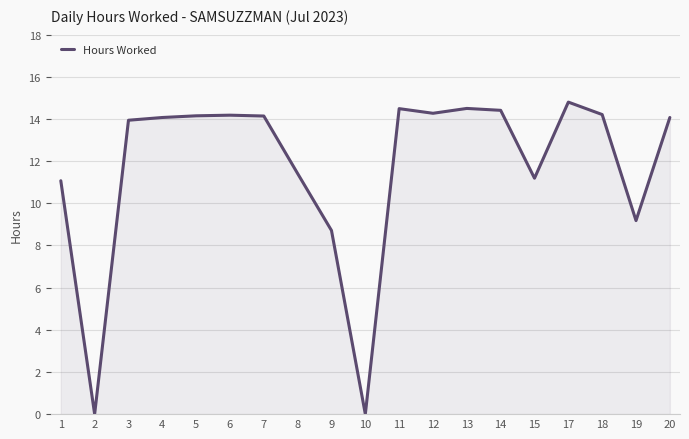

Does the chart have visible grid lines?

Yes